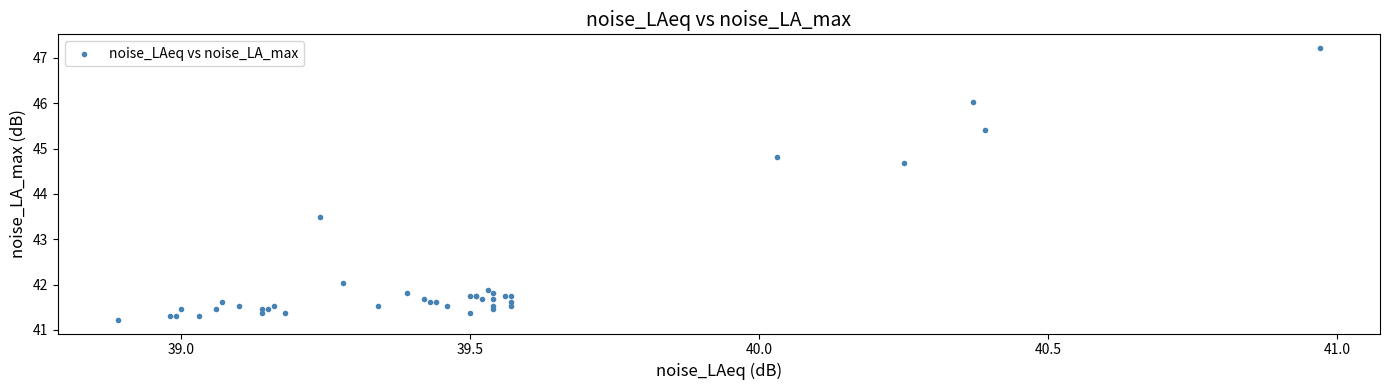

What Y value in the scatter plot is closest to 44?

43.5